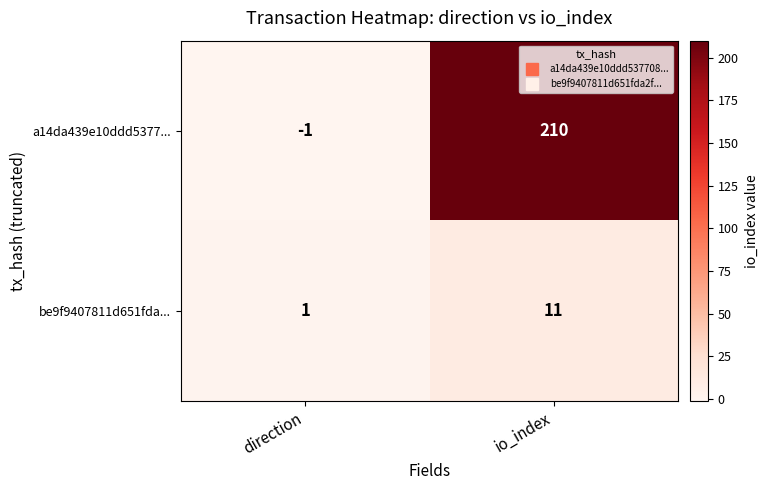

Reading left to right, extract all data points from this chart.

a14da439e10ddd5377...: -1	210
be9f9407811d651fda...: 1	11